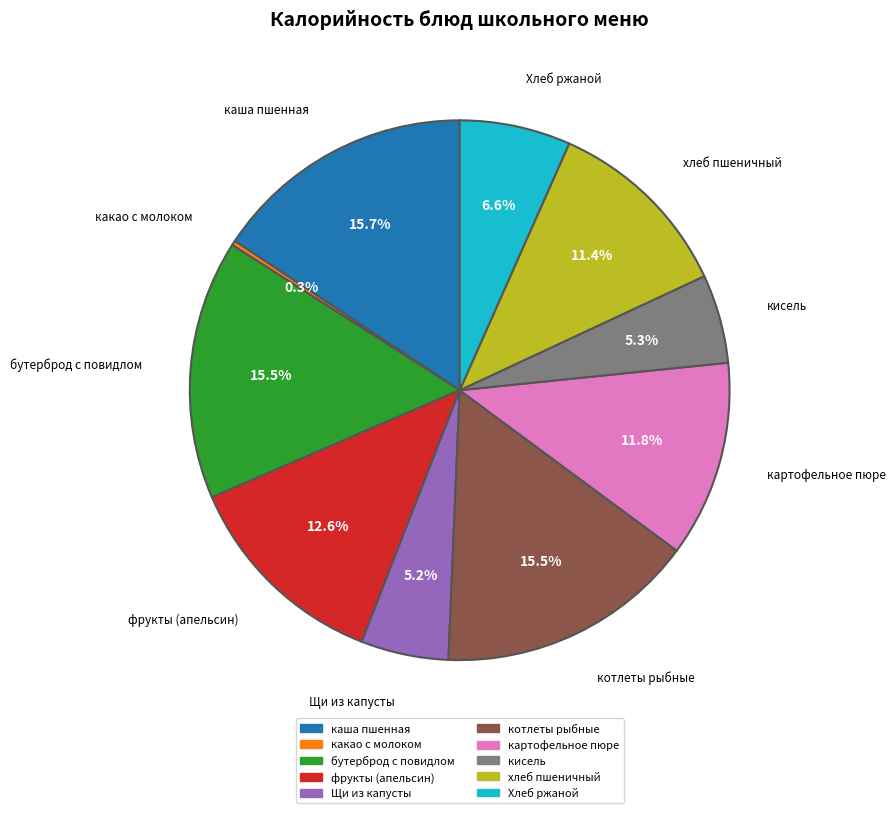

Count the number of slices in the pie.

10